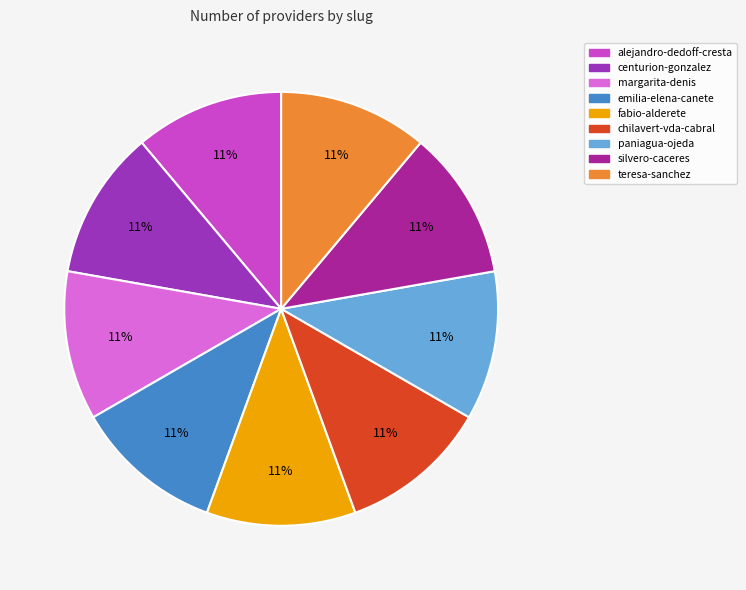

How many segments does this pie chart have?

9